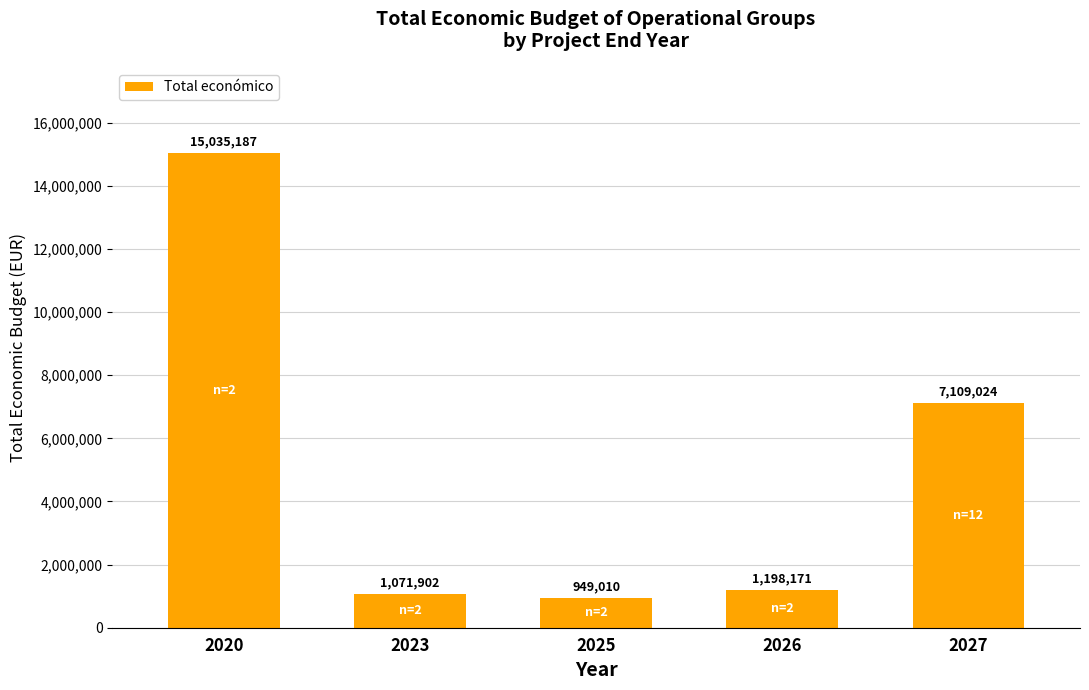

How many distinct data groups are displayed?

1